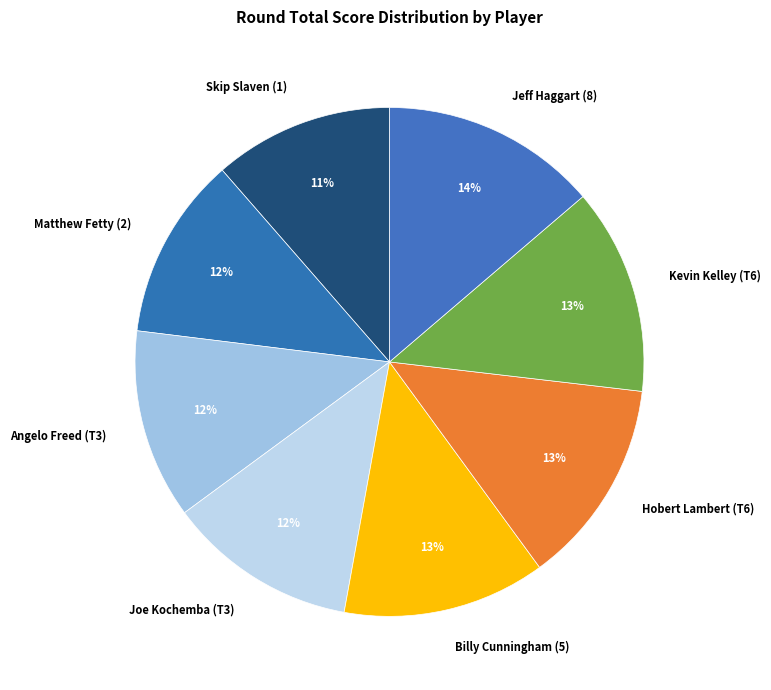

True or false: Jeff Haggart (8) accounts for 5% of the total.

False